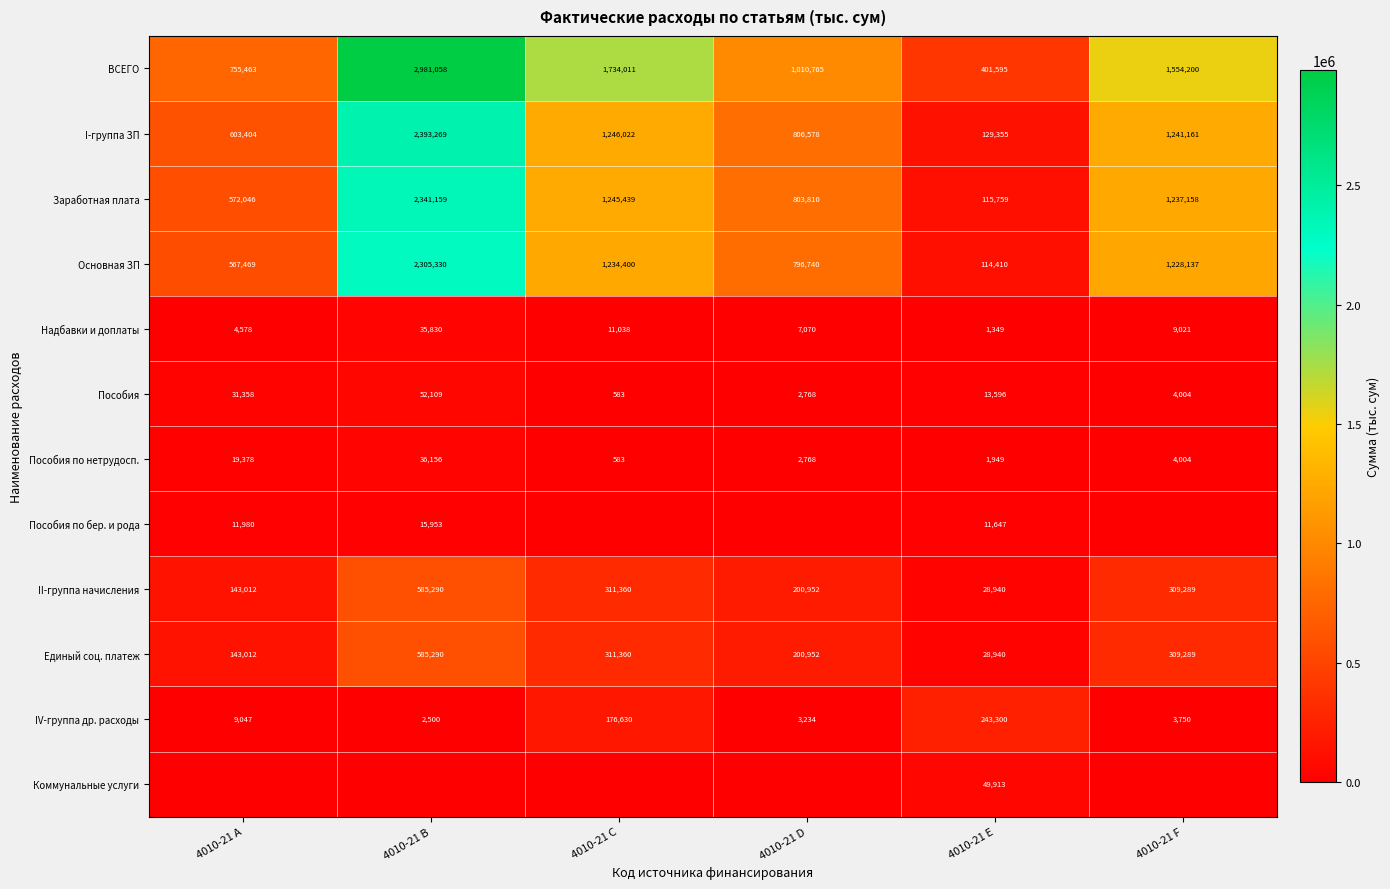

At which category does the chart reach its peak across all series?

4010-21 B